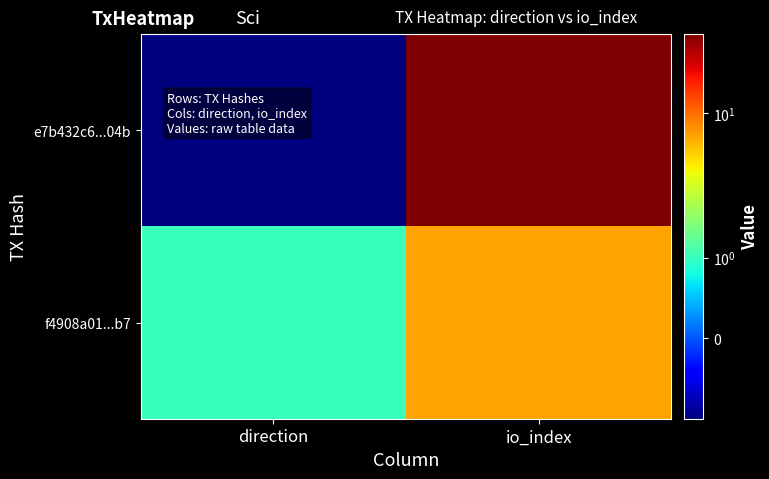

Rank the series by their maximum value, from lowest to highest.

f4908a01...b7, e7b432c6...04b